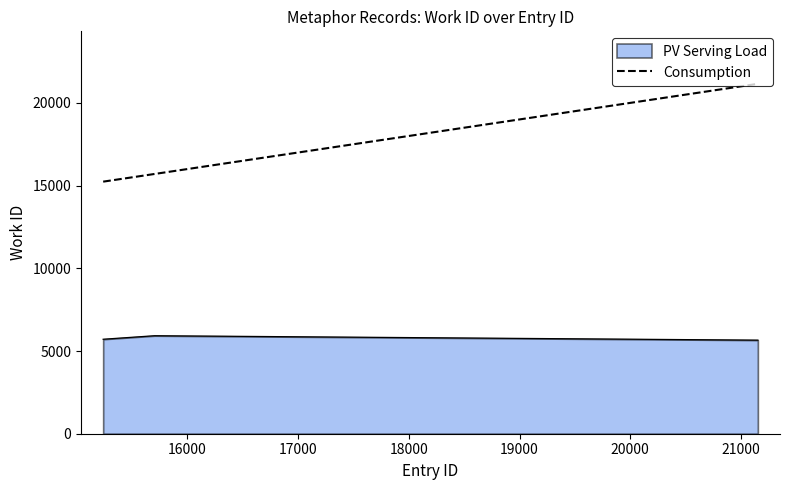

Which series has the widest spread of values?

Consumption